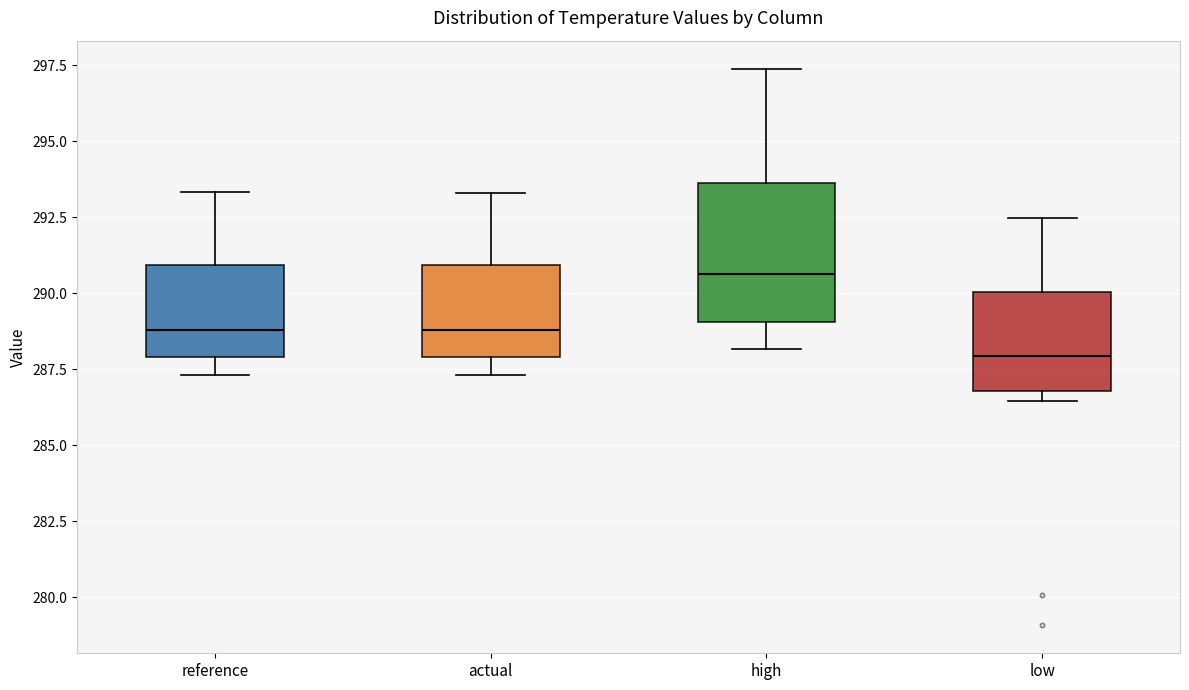

Comparing the boxes themselves (not the whiskers), which one is the tallest?

high